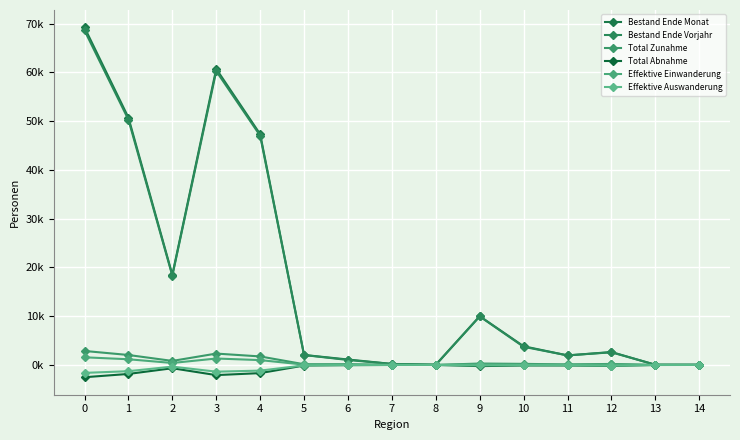

Does the chart have visible grid lines?

Yes